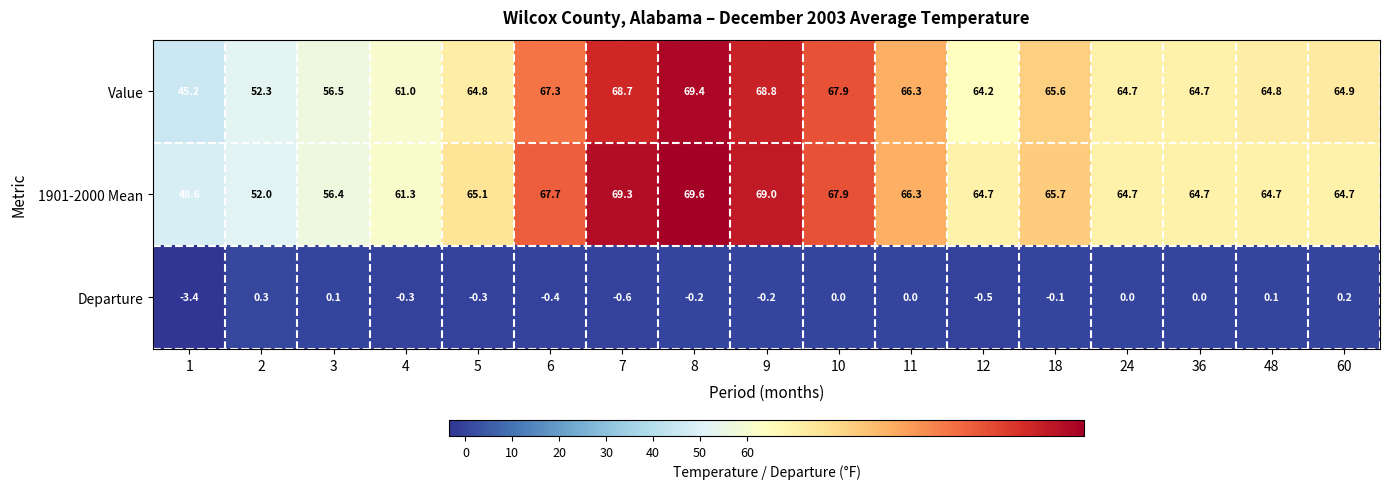

Is it true that Value equals 64.8 at 48?

True